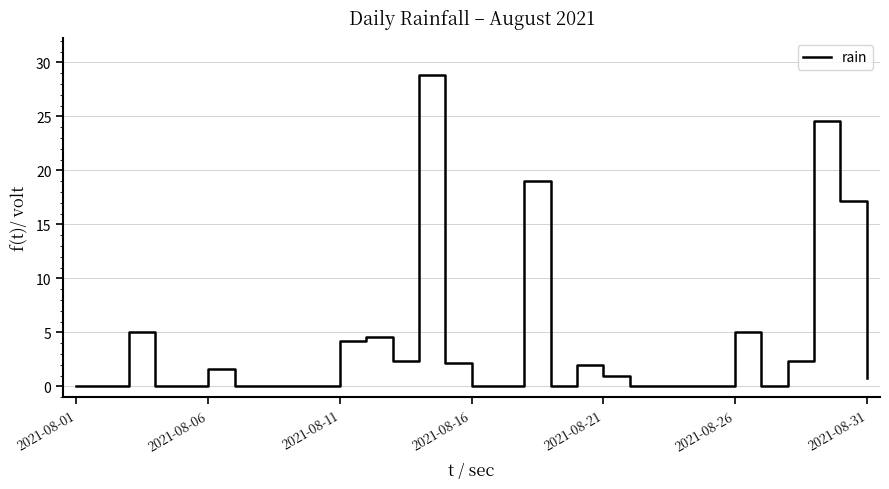

What is the difference between the maximum and minimum values?

28.8